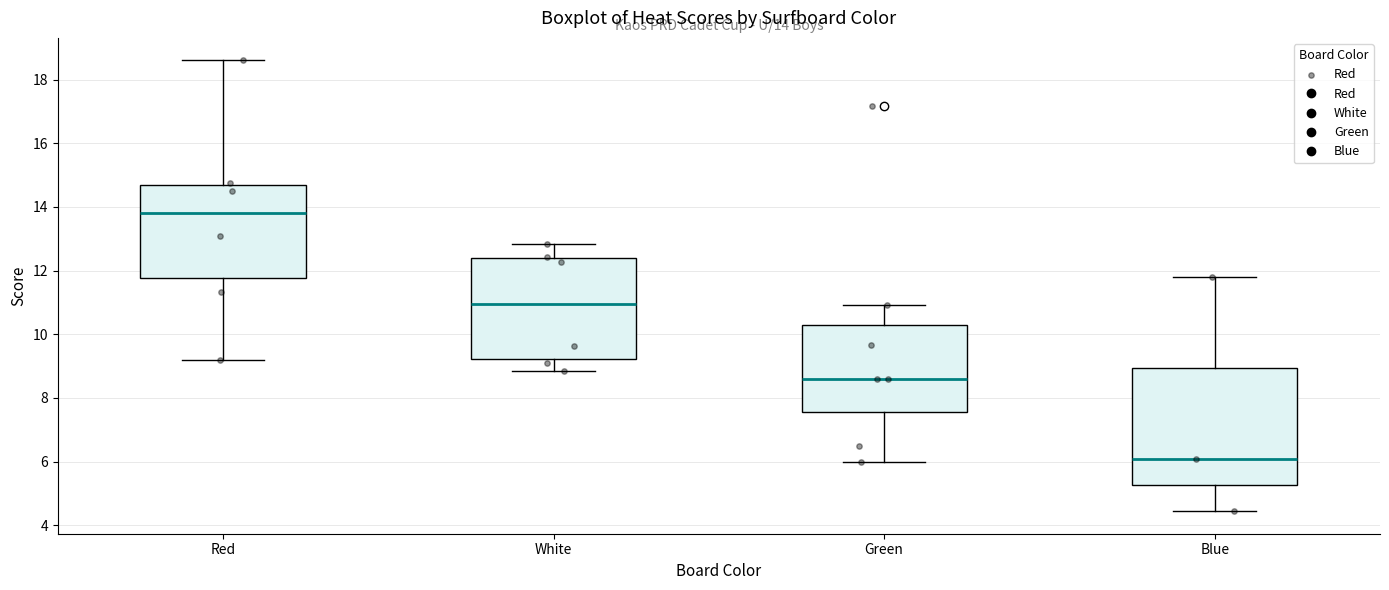

Which box has the highest median line?

Red